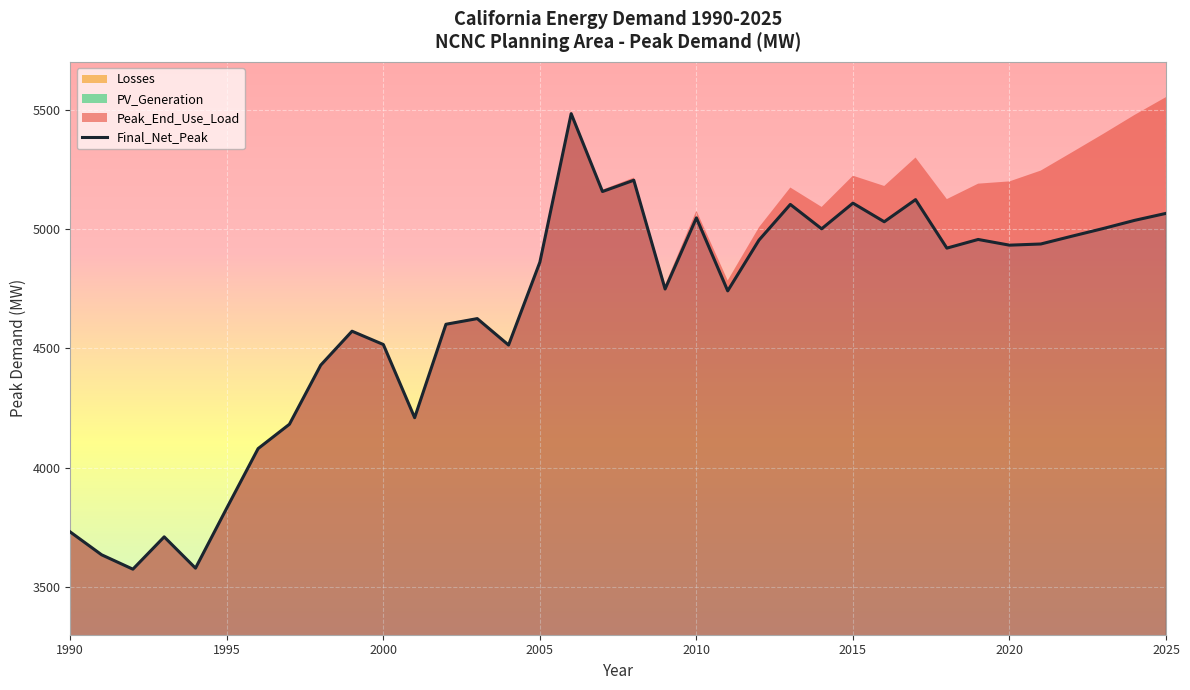

How many lines are shown in the chart?

4